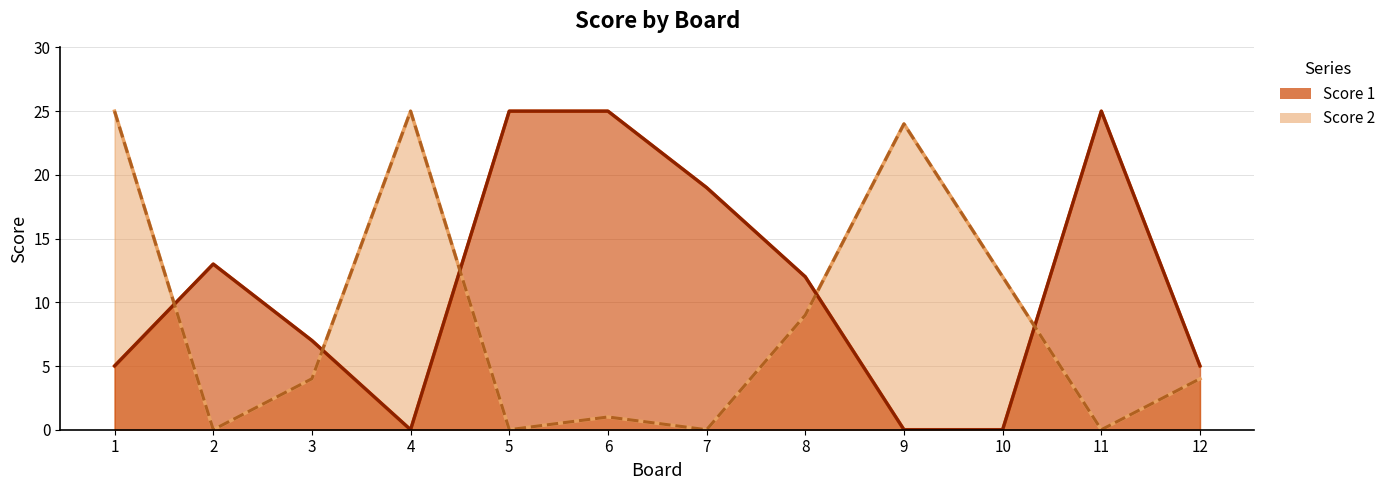

The Score 1 series shows 7 at 3. True or false?

True